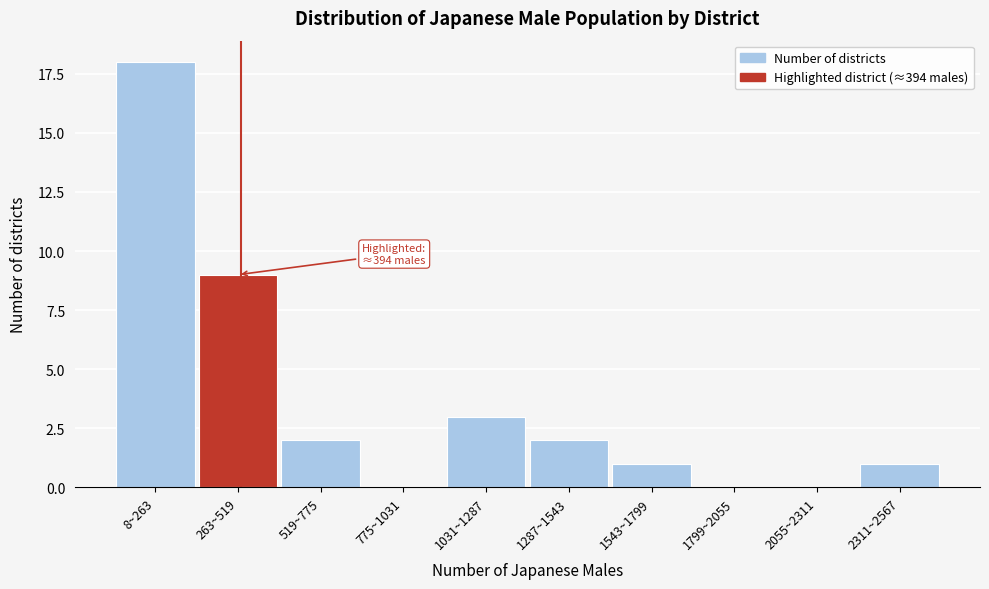

Reading left to right, transcribe all the data shown in this chart.

8~263=18	263~519=9	519~775=2	775~1031=0	1031~1287=3	1287~1543=2	1543~1799=1	1799~2055=0	2055~2311=0	2311~2567=1